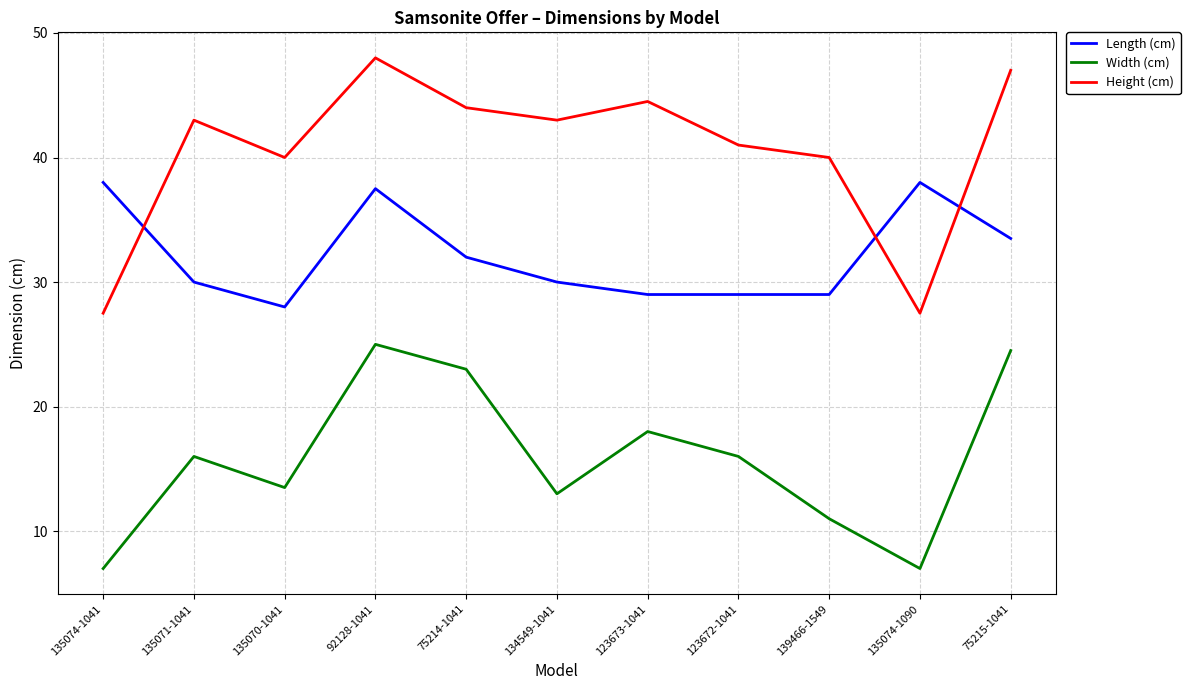

What is the average value of the Length (cm) series?

32.2